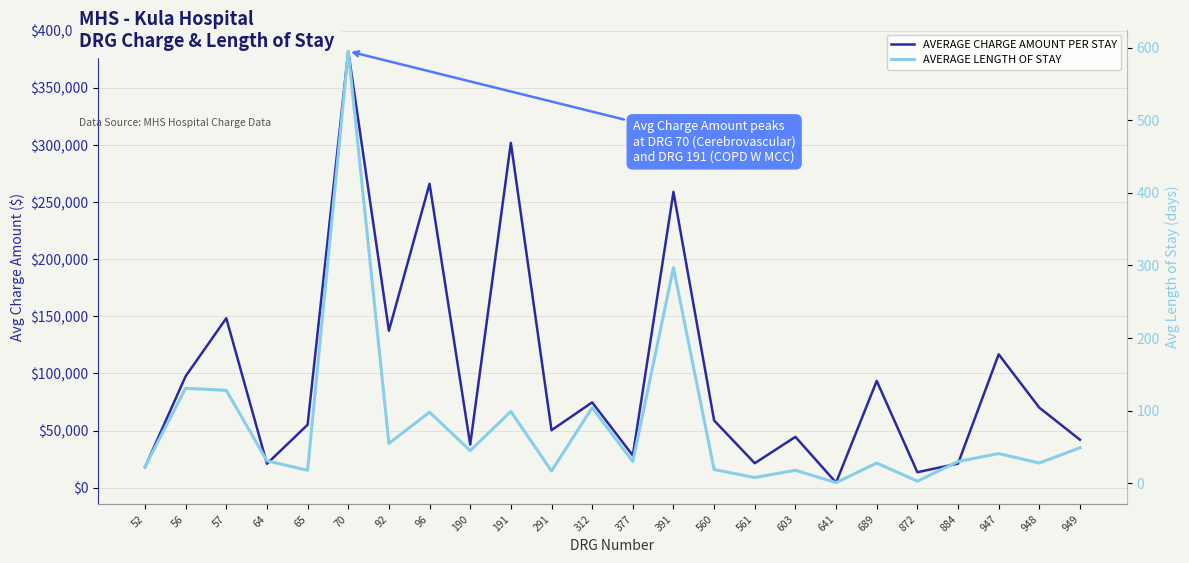

List the series in order of their peak value, highest first.

AVERAGE CHARGE AMOUNT PER STAY, AVERAGE LENGTH OF STAY